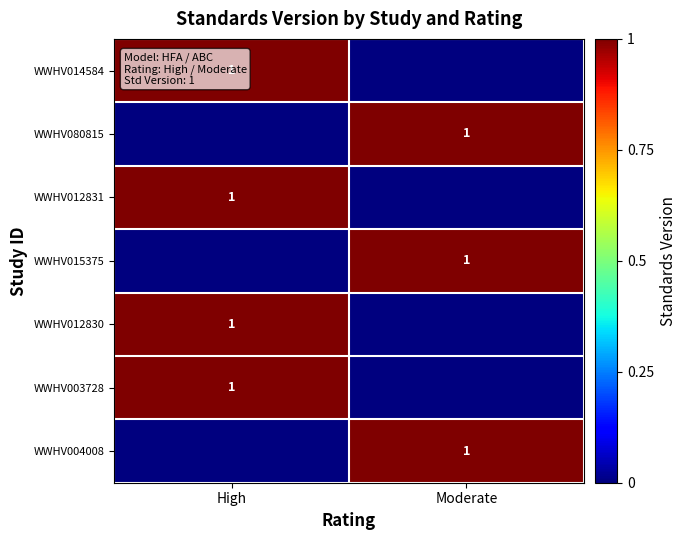

Is it true that WWHV015375 equals 1 at Moderate?

True